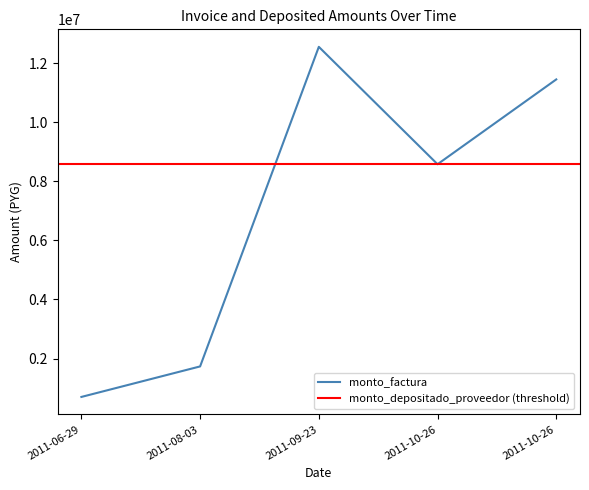

Between 2011-08-03 and 2011-10-26, which is larger?

2011-10-26